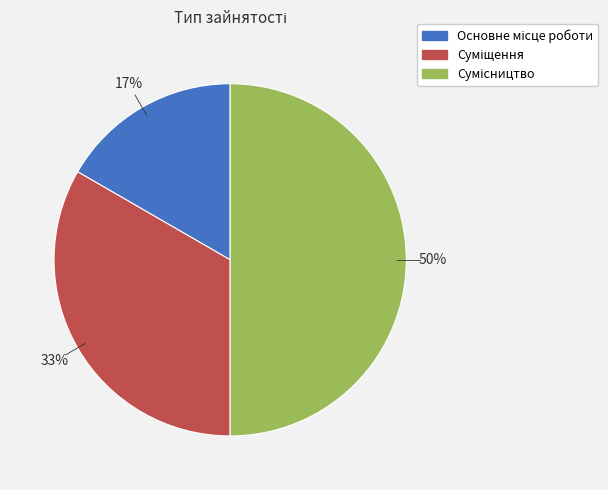

To the nearest percent, what is the average slice percentage?

33%